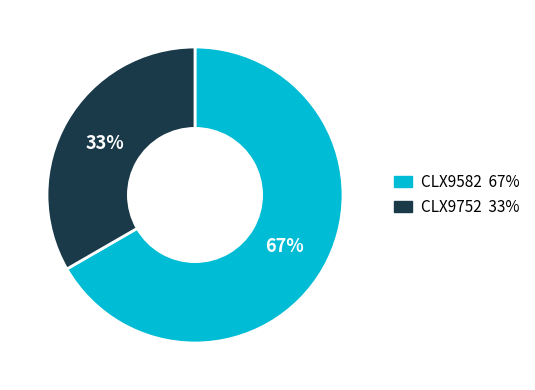

True or false: CLX9752 accounts for 33% of the total.

True